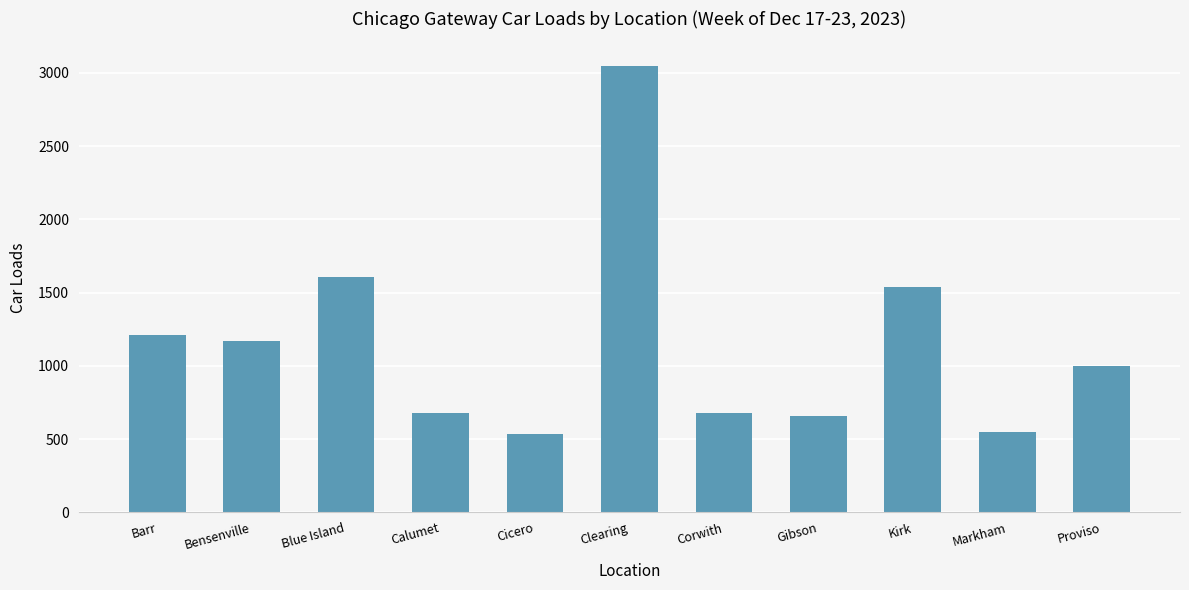

What is the sum of all values?

12658